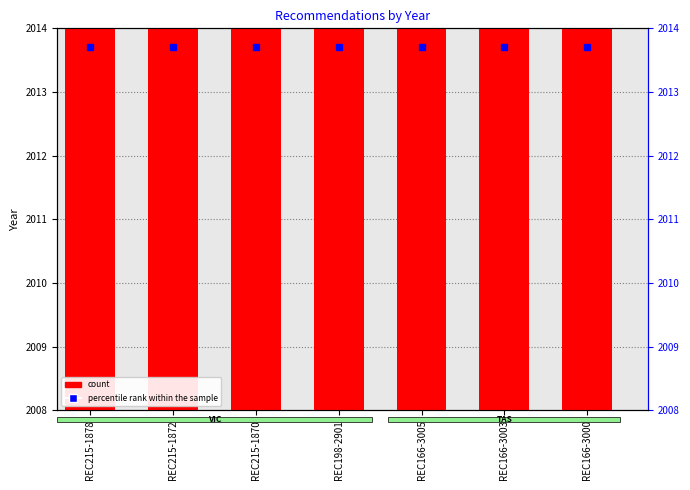

Which category has the highest value in the count series?

REC215-1878